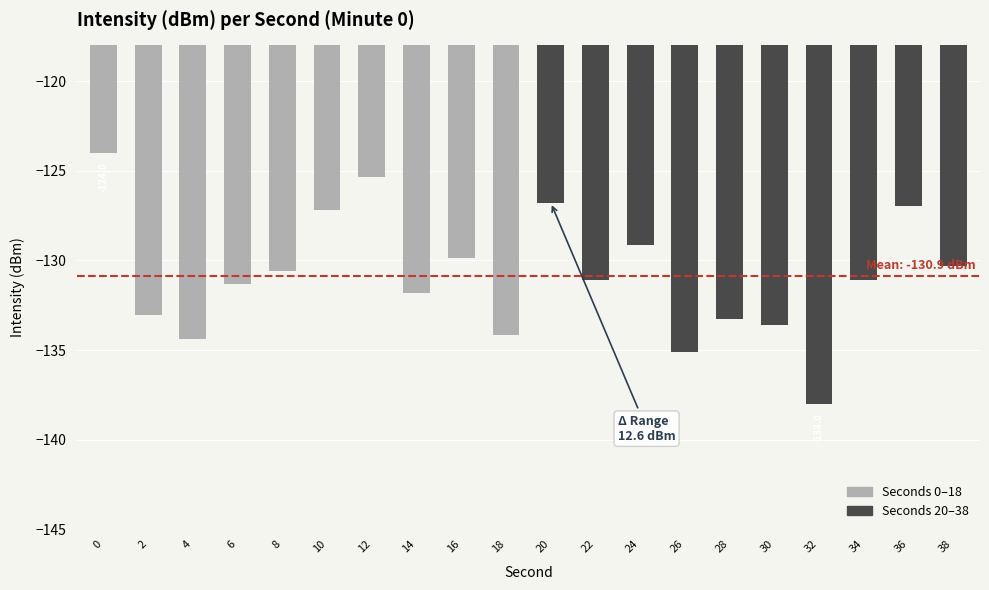

What is the maximum value shown in the chart?

-124.0